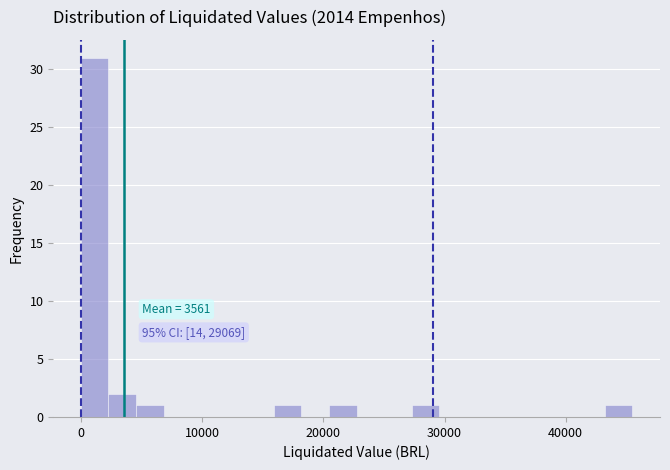

Around what value on the x-axis is the tallest bar? Give the approximate position of its centre, as read against the axis.

1000